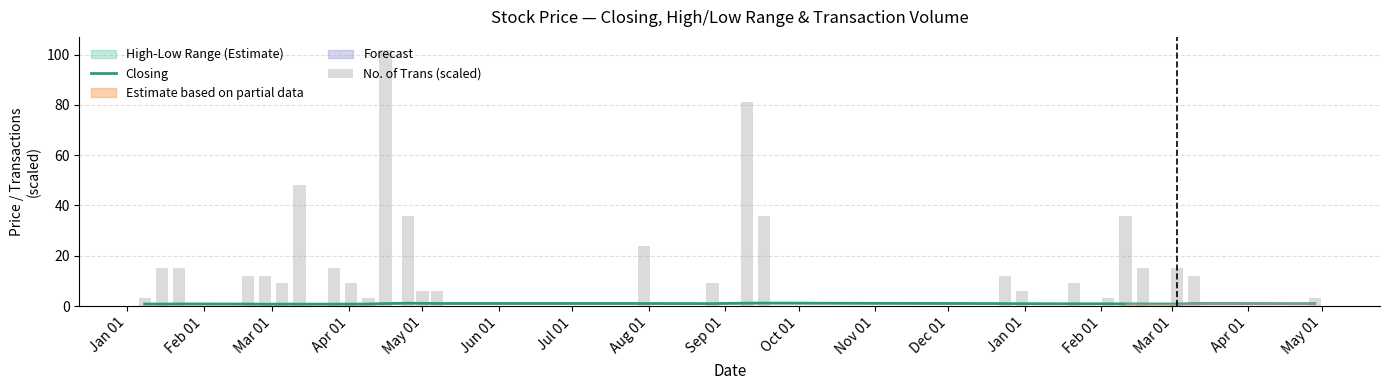

What is the total value across all series at Apr 01?

12.8